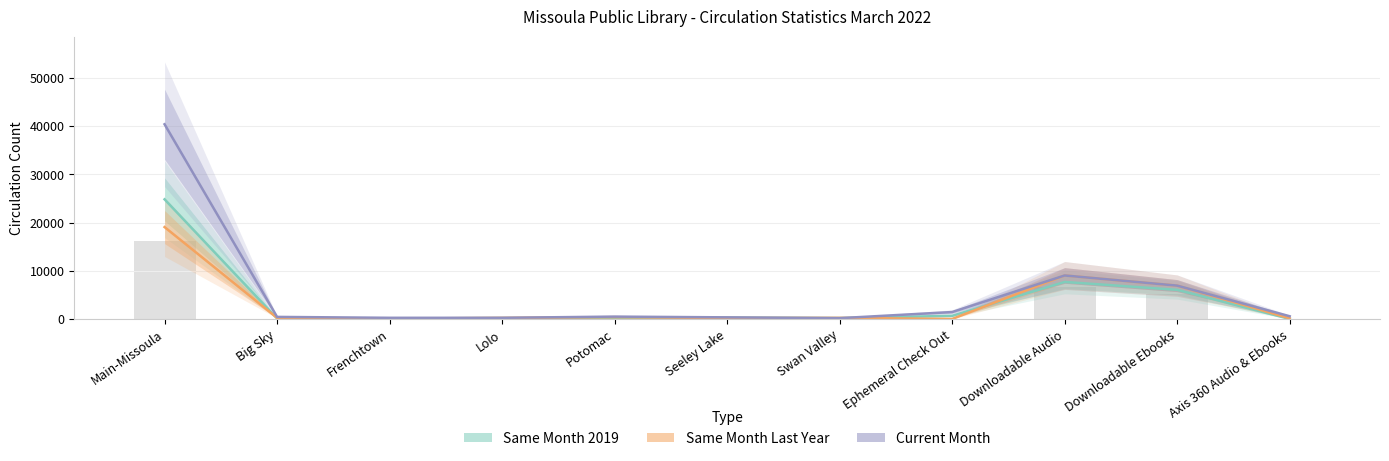

List the series in order of their peak value, highest first.

Current Month, Same Month 2019, Same Month Last Year